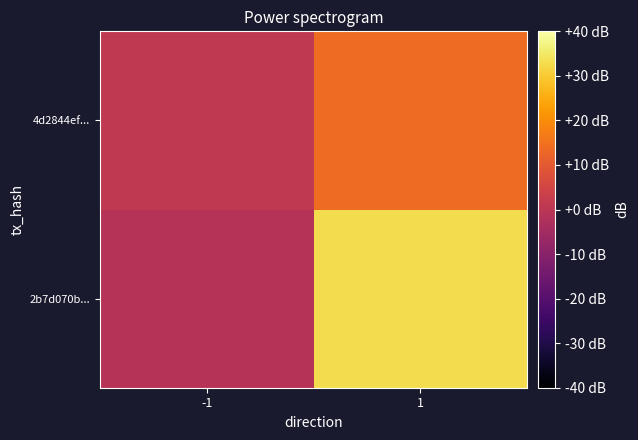

How many data points does each series have?

2